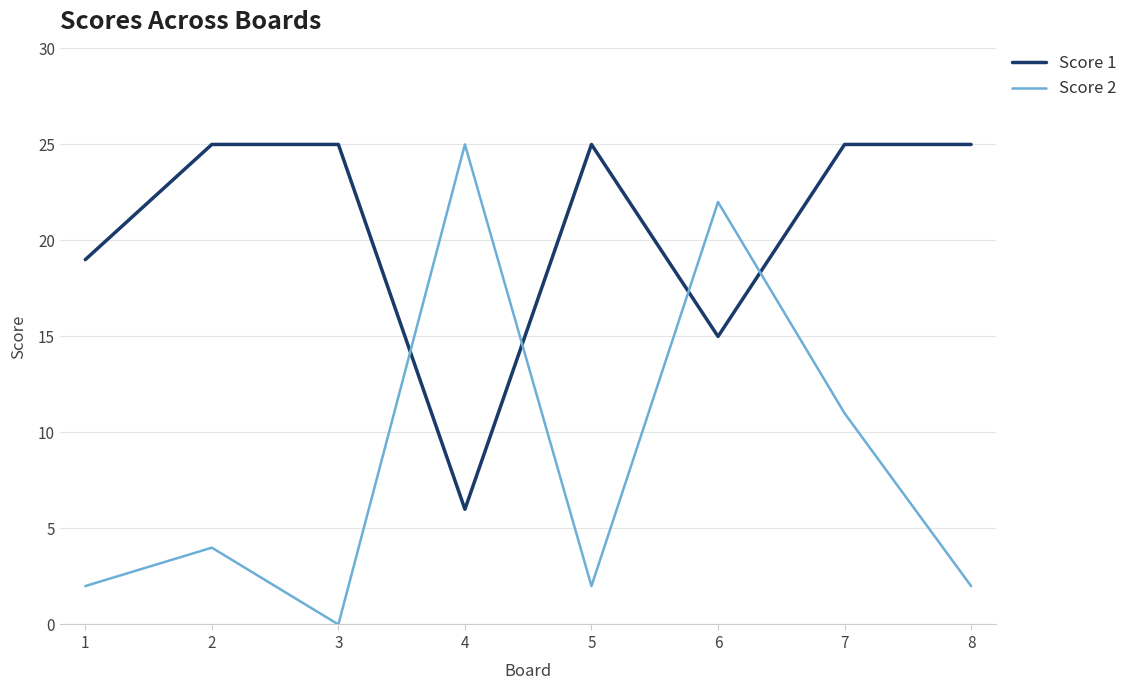

At which label does Score 2 reach its minimum?

3